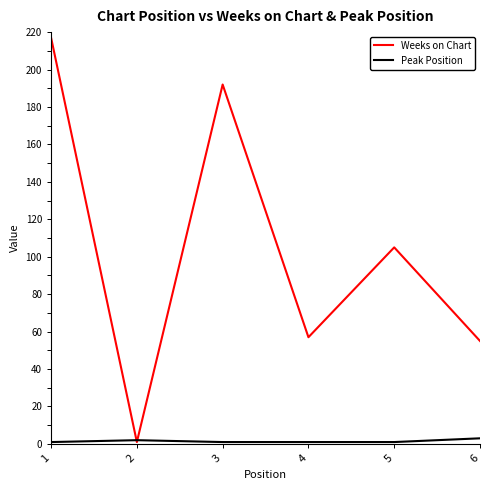

What is the difference between the highest and lowest values at 5?

104